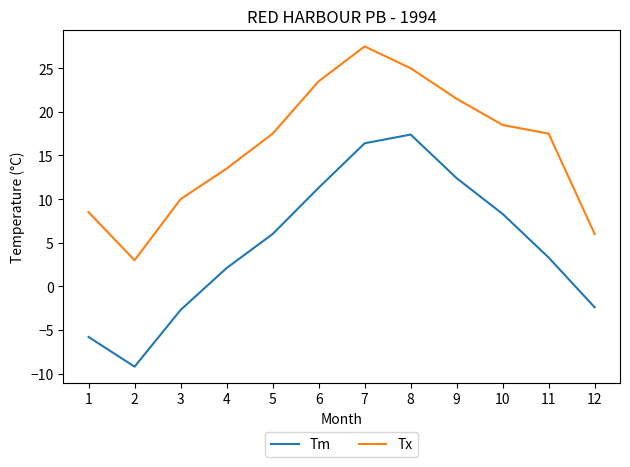

What is the sum of the Tm values at 8 and 5?

23.4